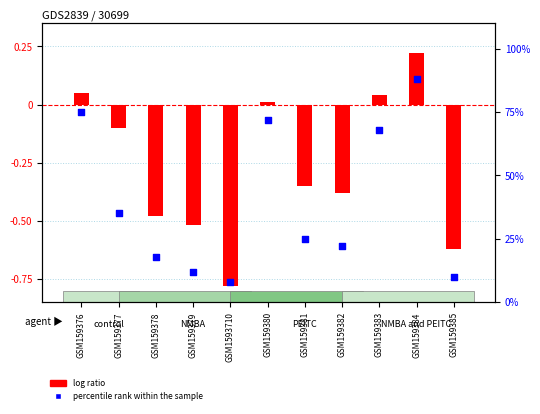

At how many categories does at least one series exceed 74?

2